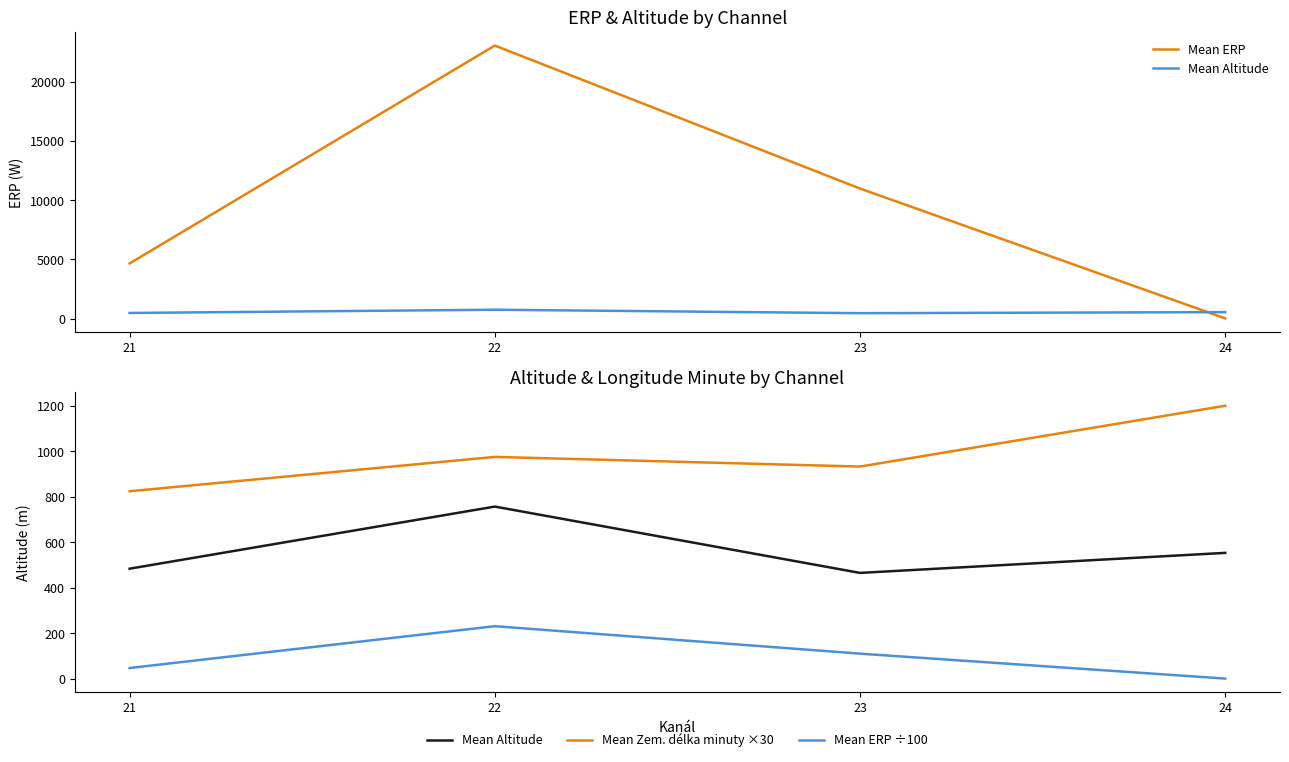

Is the value of Mean ERP at 23 greater than the value of Mean Zem. délka minuty ×30 at 22?

Yes